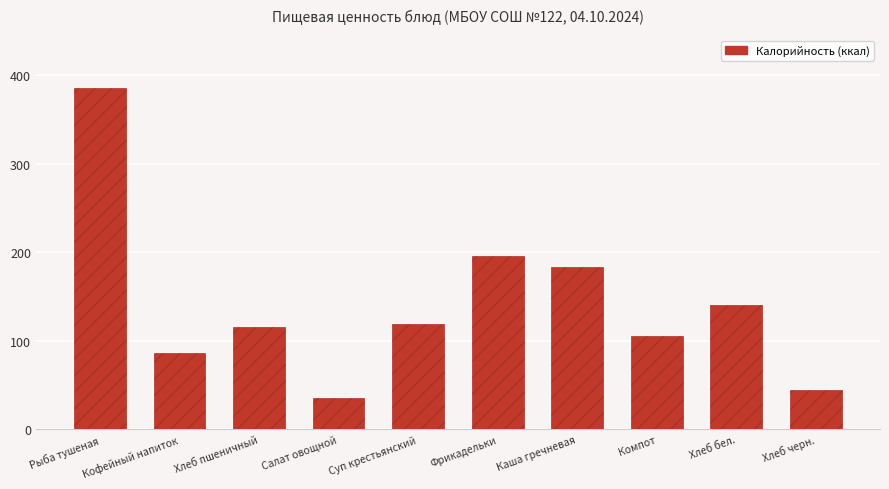

What is the label of the 5th bar from the right?

Фрикадельки